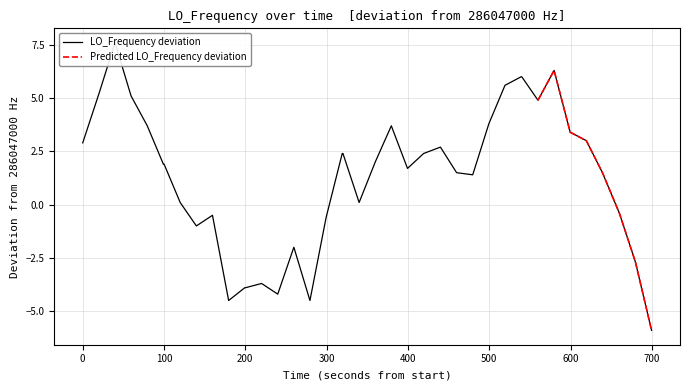

What is the greatest value displayed?

7.6